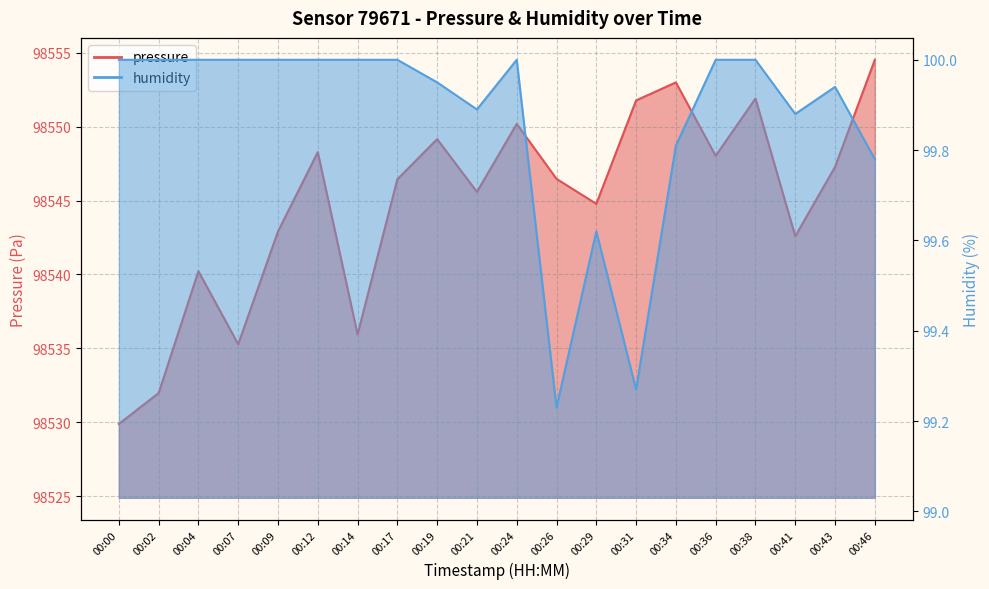

Does the chart display data point markers on the line(s)?

No